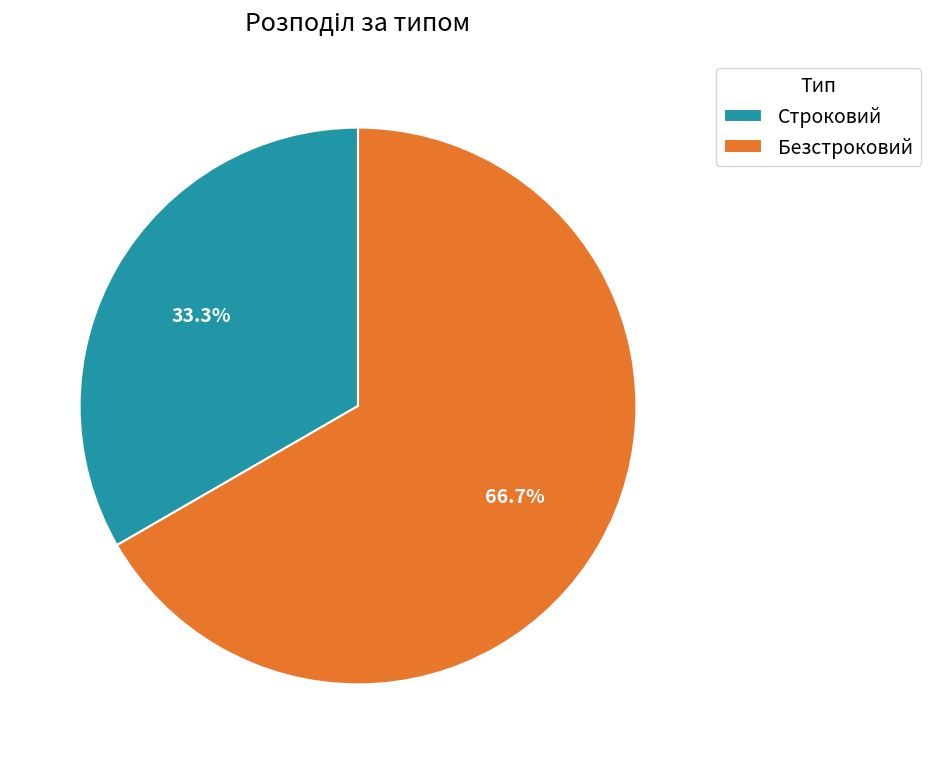

What percentage is the Безстроковий slice, to the nearest percent?

67%